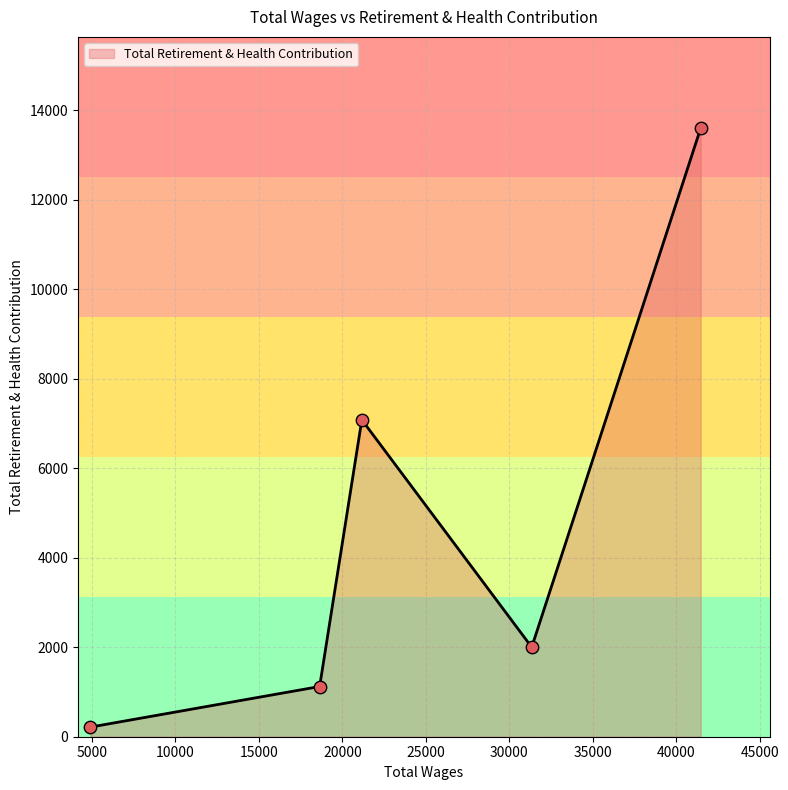

How many interior local valleys (lower than both neighbors) does the data have?

1